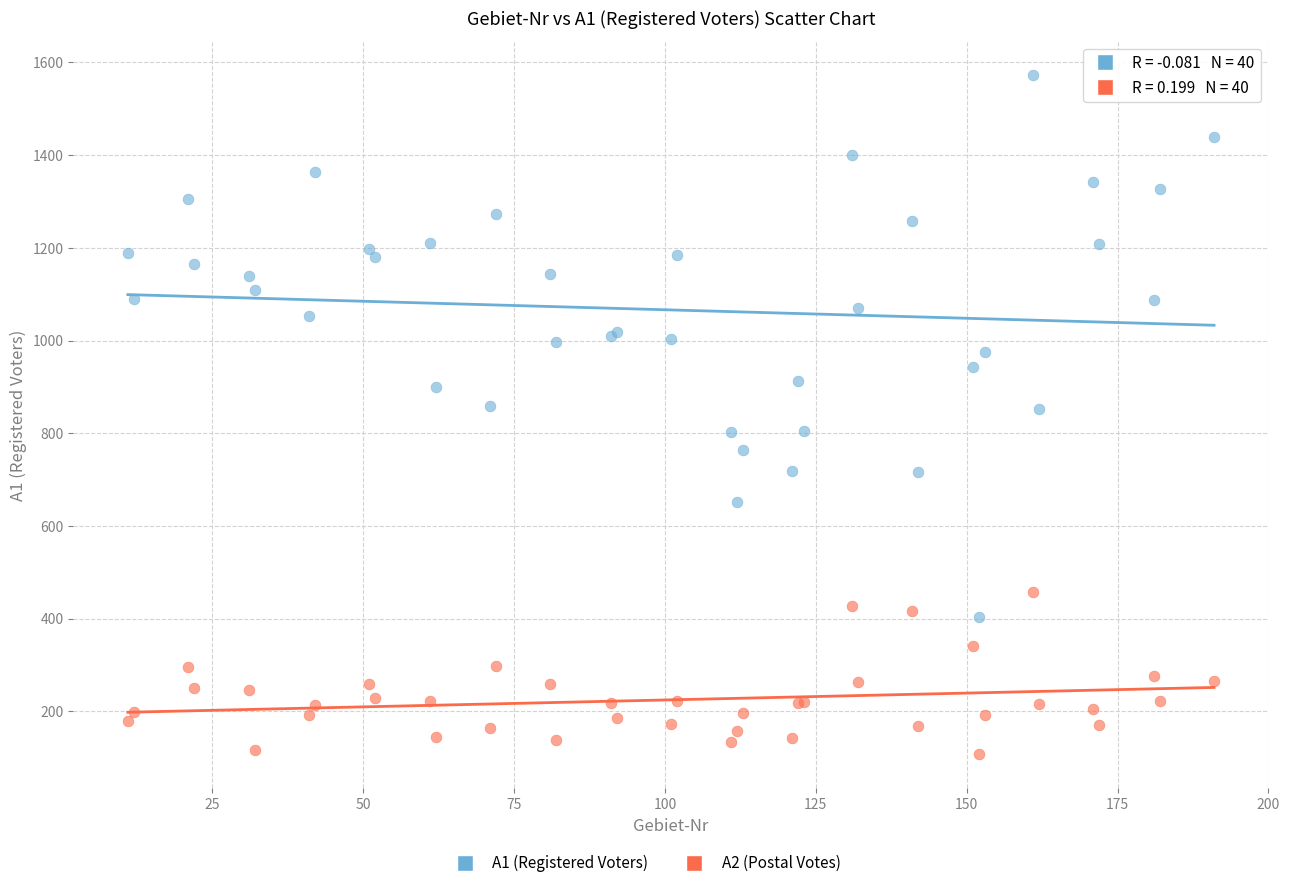

Which series contains the lowest Y value?

A2 (Postal Votes)